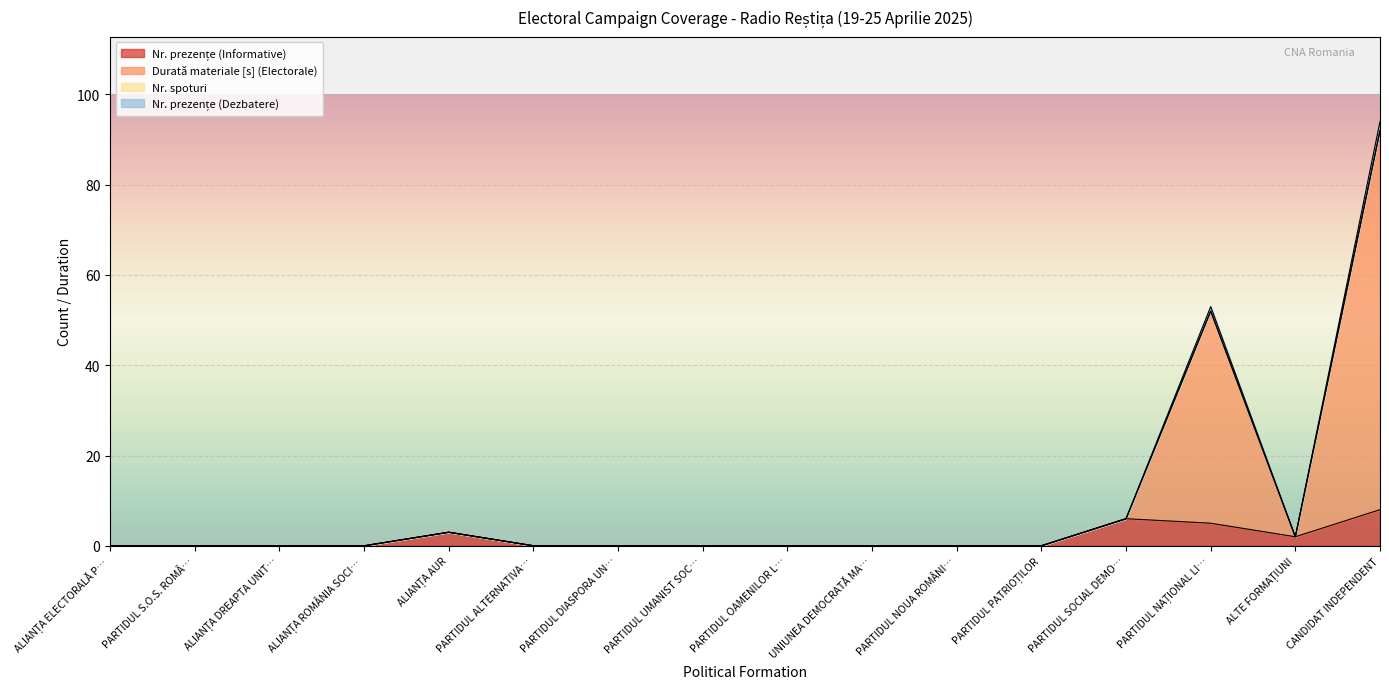

What is the difference between the maximum and second lowest values in the Nr. prezențe (Informative) series?

8